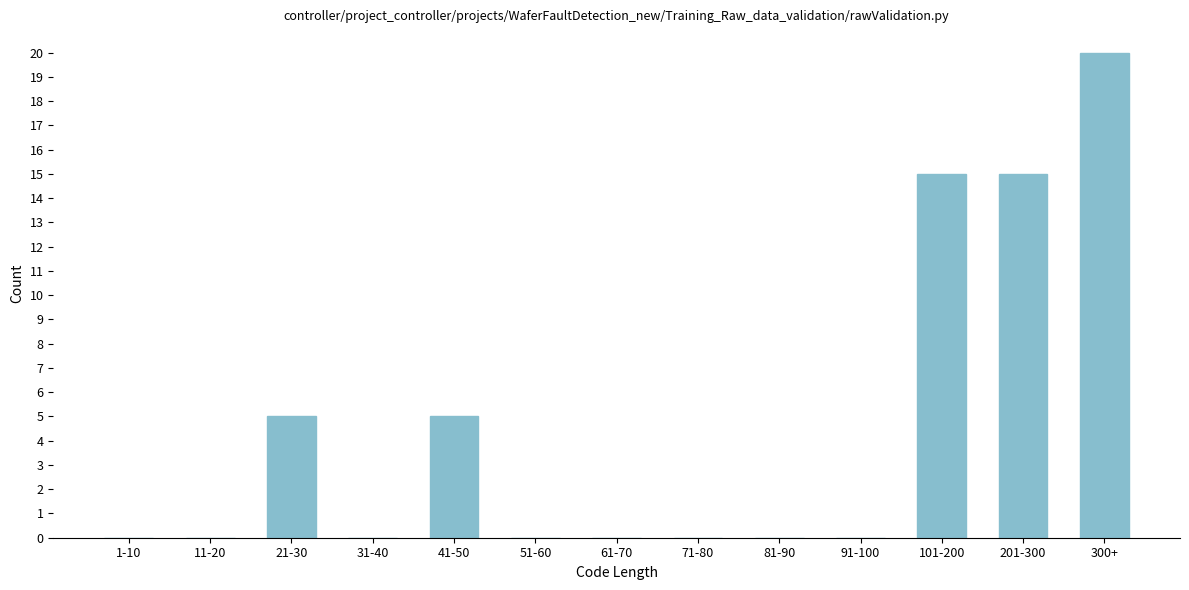

Reading left to right, transcribe all the data shown in this chart.

1-10=0	11-20=0	21-30=5	31-40=0	41-50=5	51-60=0	61-70=0	71-80=0	81-90=0	91-100=0	101-200=15	201-300=15	300+=20